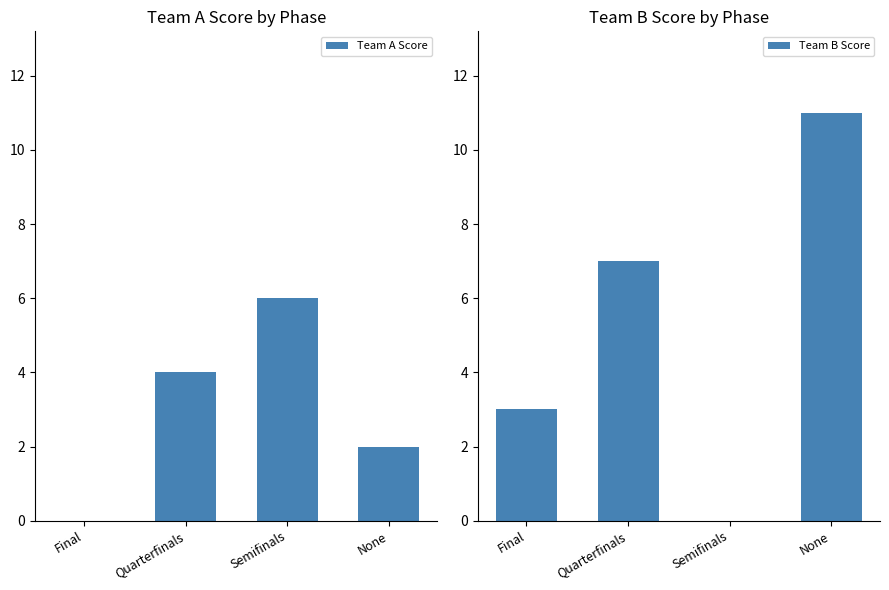

Which has a higher value, Quarterfinals or Final?

Quarterfinals